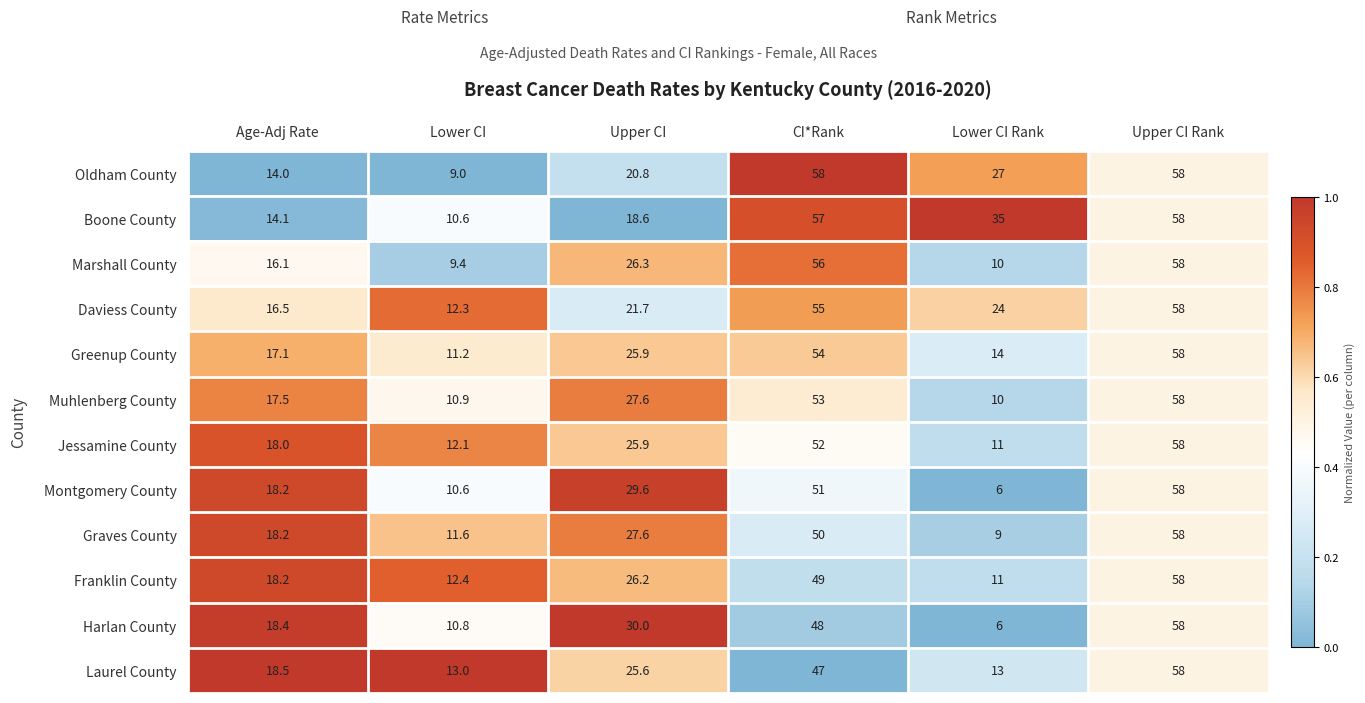

What is the difference between the second highest and minimum values in the Greenup County series?

42.8